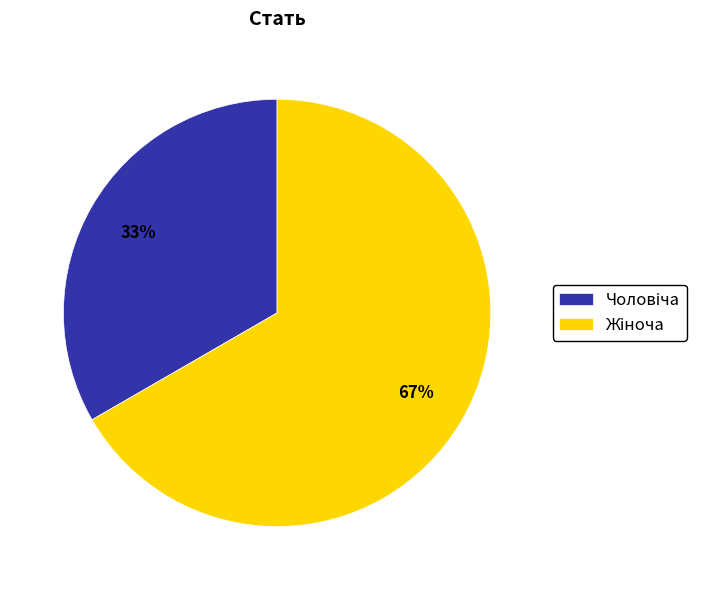

To the nearest percent, what is the average slice percentage?

50%